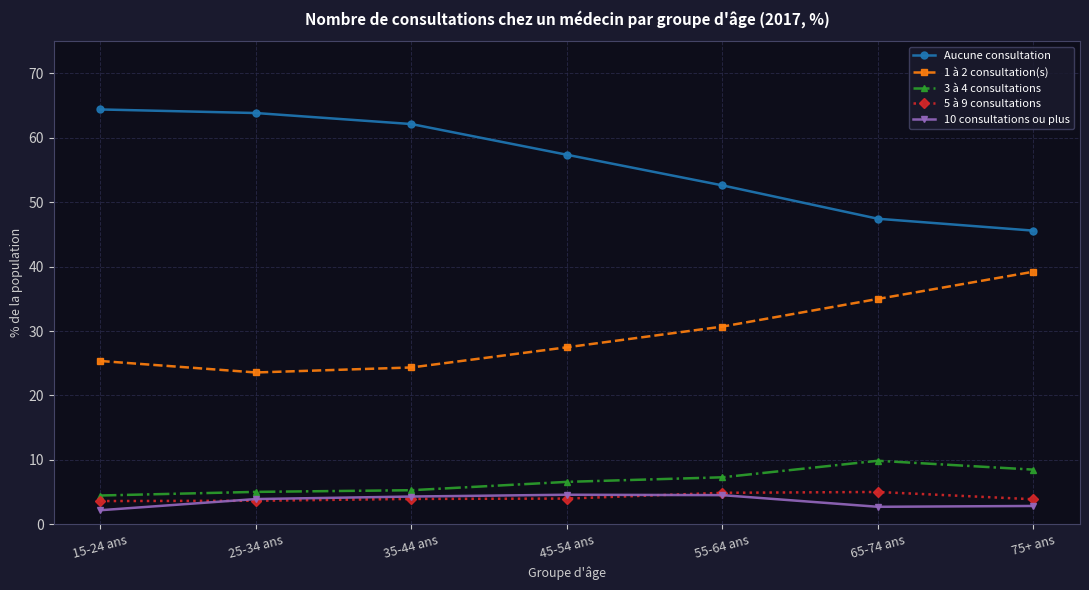

What is the maximum value shown in the chart?

64.4